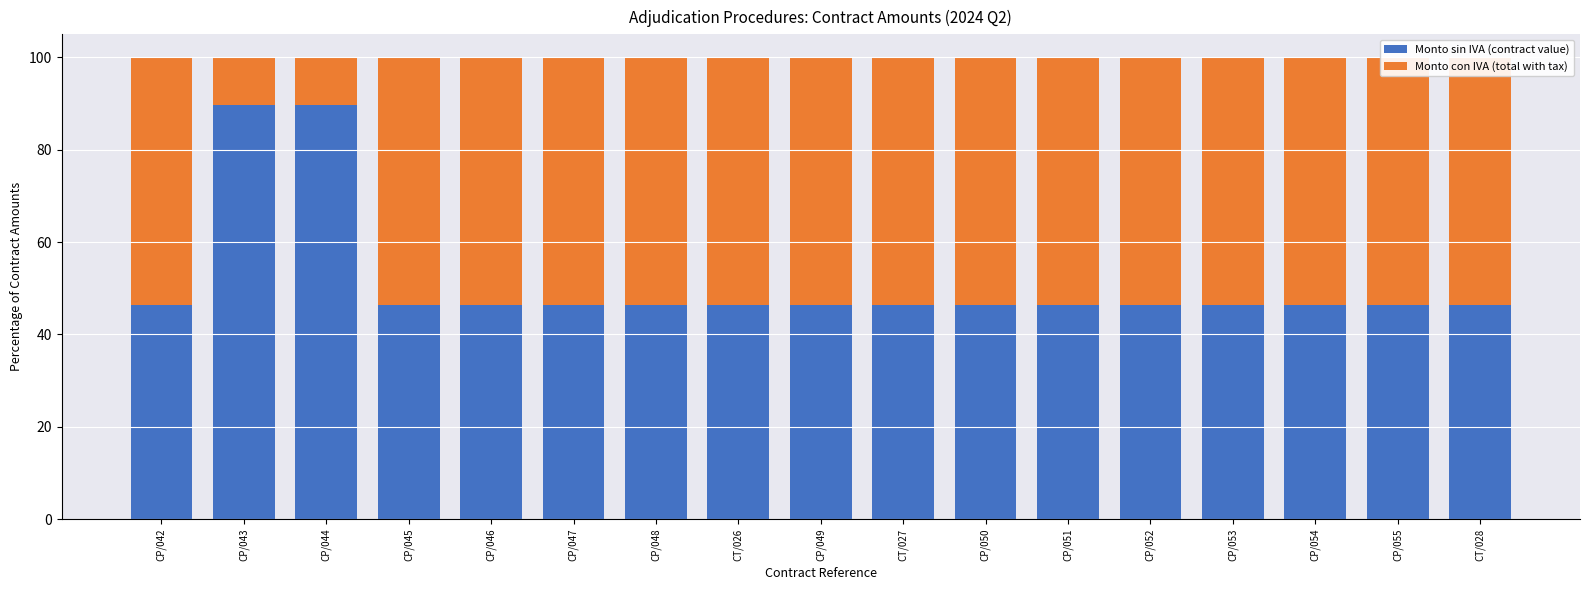

The value of Monto sin IVA (contract value) at CT/028 is 15.4. True or false?

False